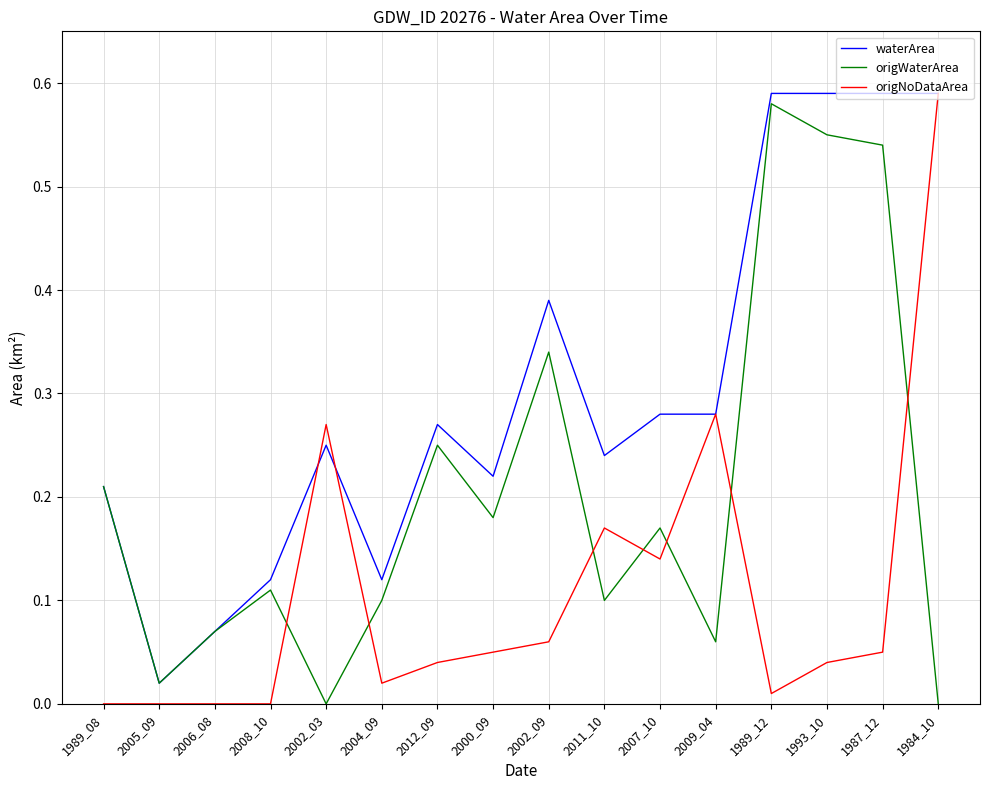

Which series has the largest total across all categories?

waterArea